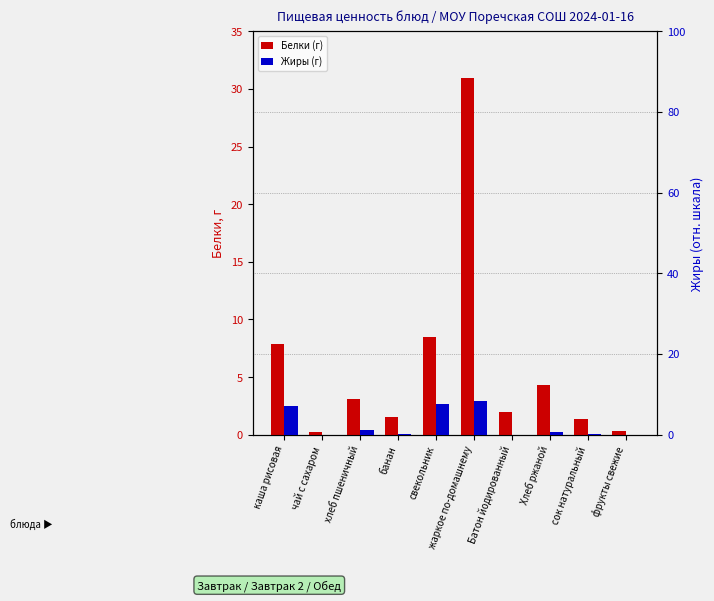

The value of Белки (г) at хлеб пшеничный is 0.7. True or false?

False